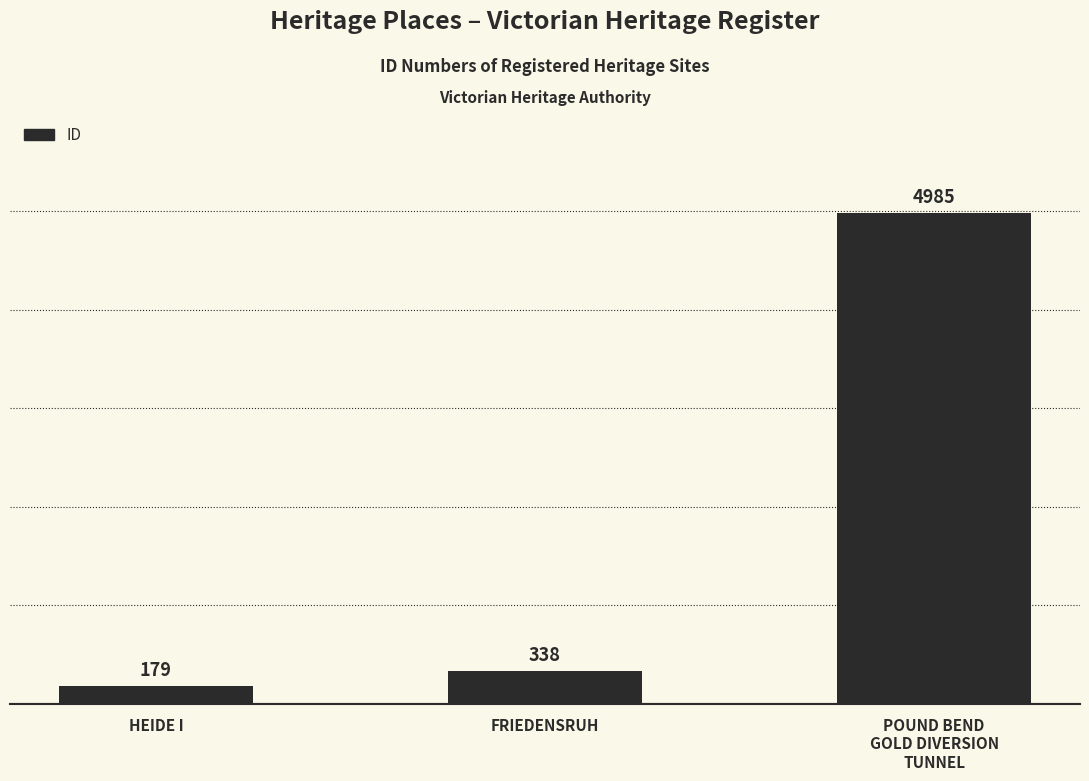

Where is the data nearest to the value 2582?

FRIEDENSRUH